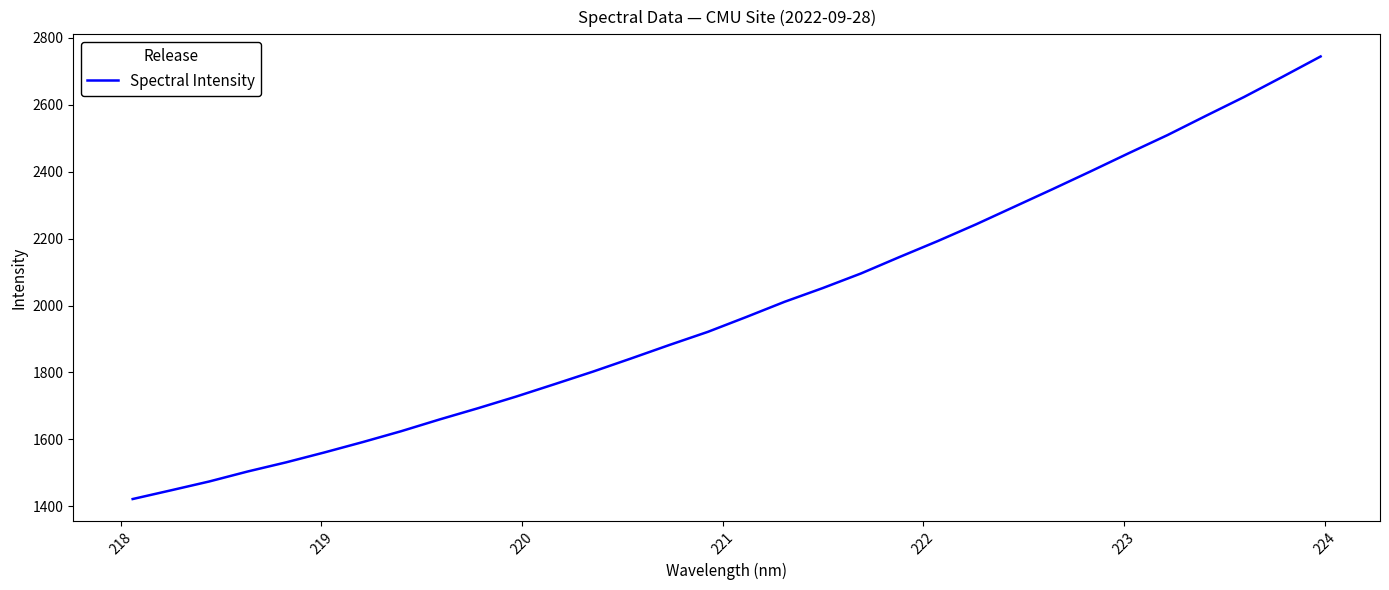

What is the minimum value shown in the chart?

1422.0